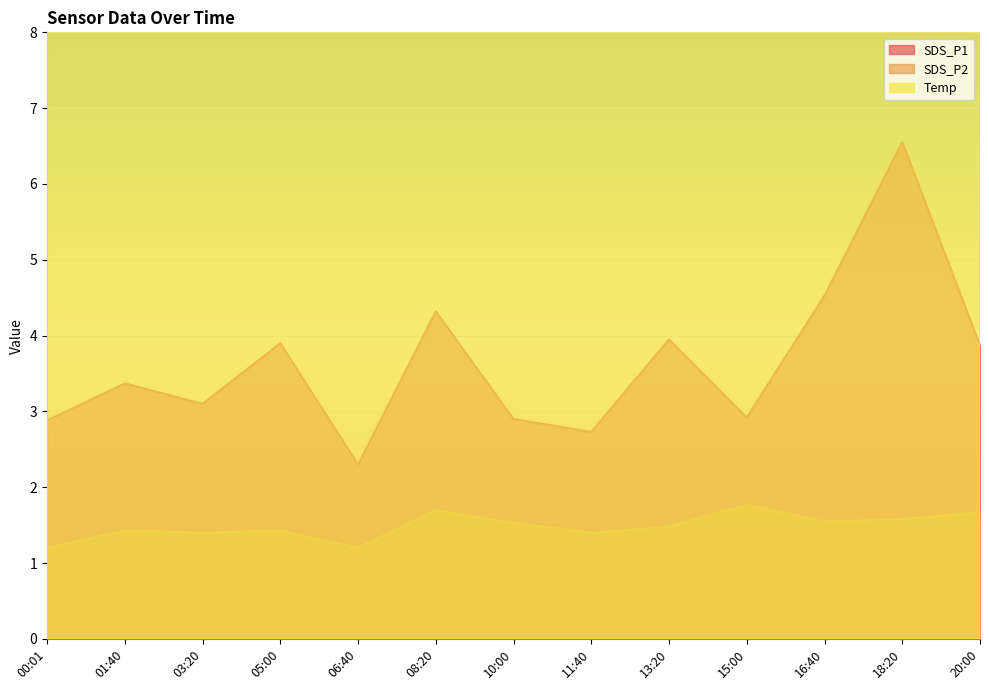

What is the label of the 4th point from the right?

15:00